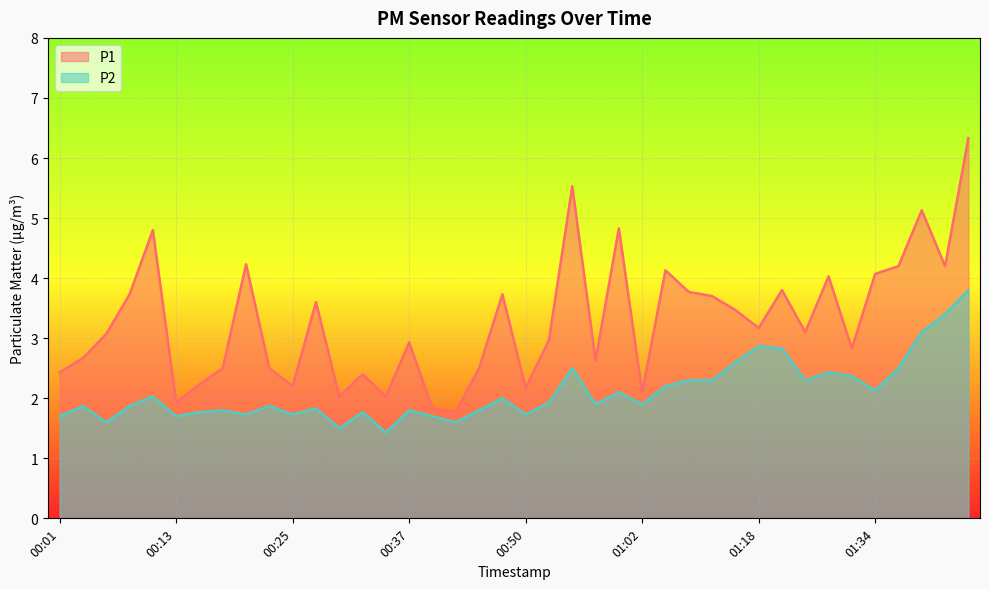

What are all the series names shown in the legend?

P1, P2